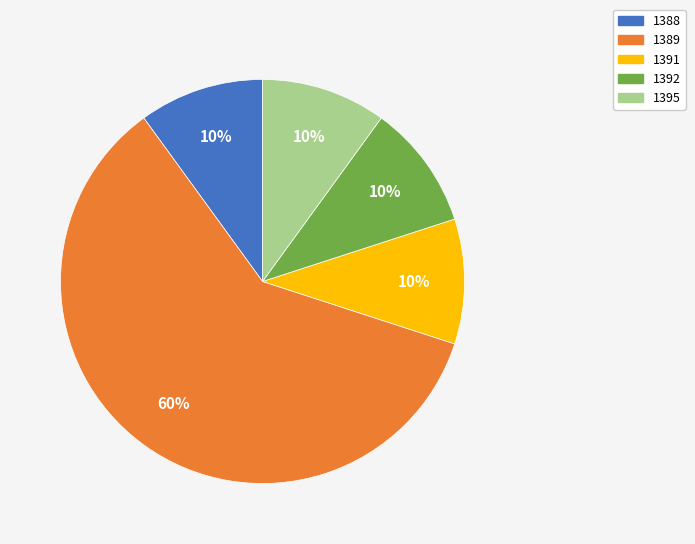

To the nearest percent, what is the combined percentage of 1388 and 1392?

20%